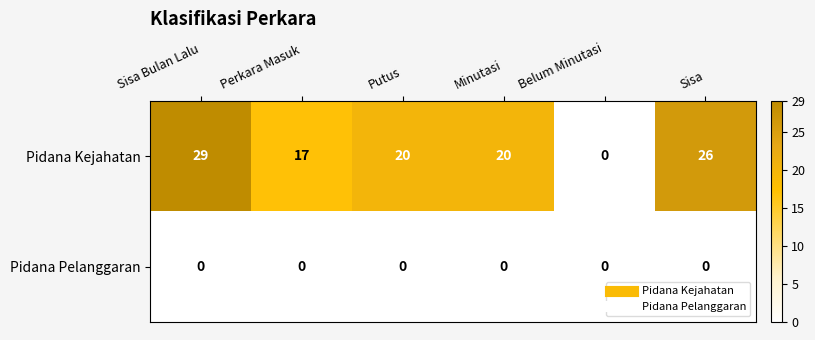

Count the Pidana Kejahatan values in the range 17 to 26.

4